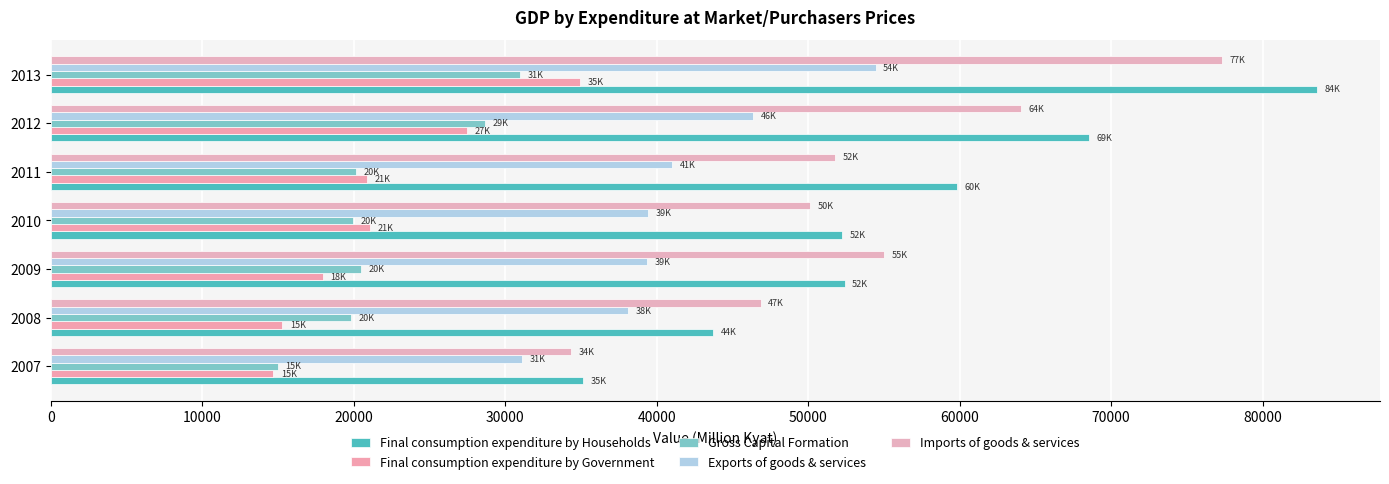

What is the greatest value displayed?

83570.5